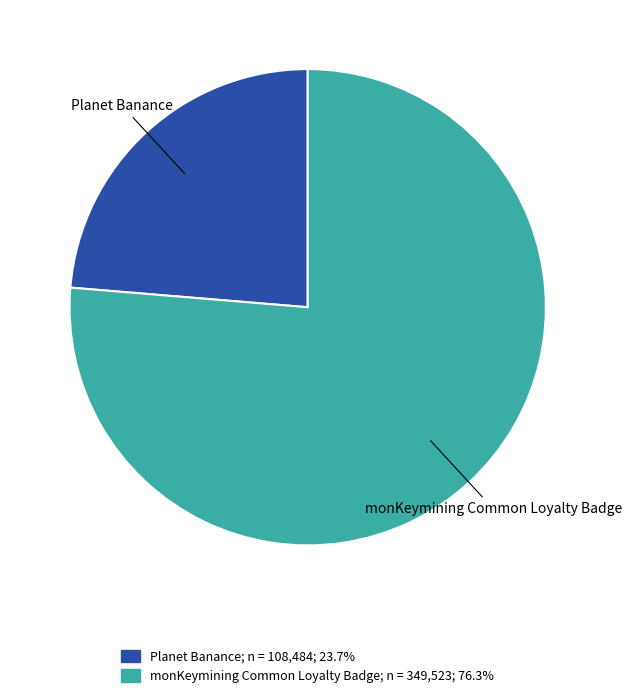

Rank the categories by value from lowest to highest.

Planet Banance, monKeymining Common Loyalty Badge